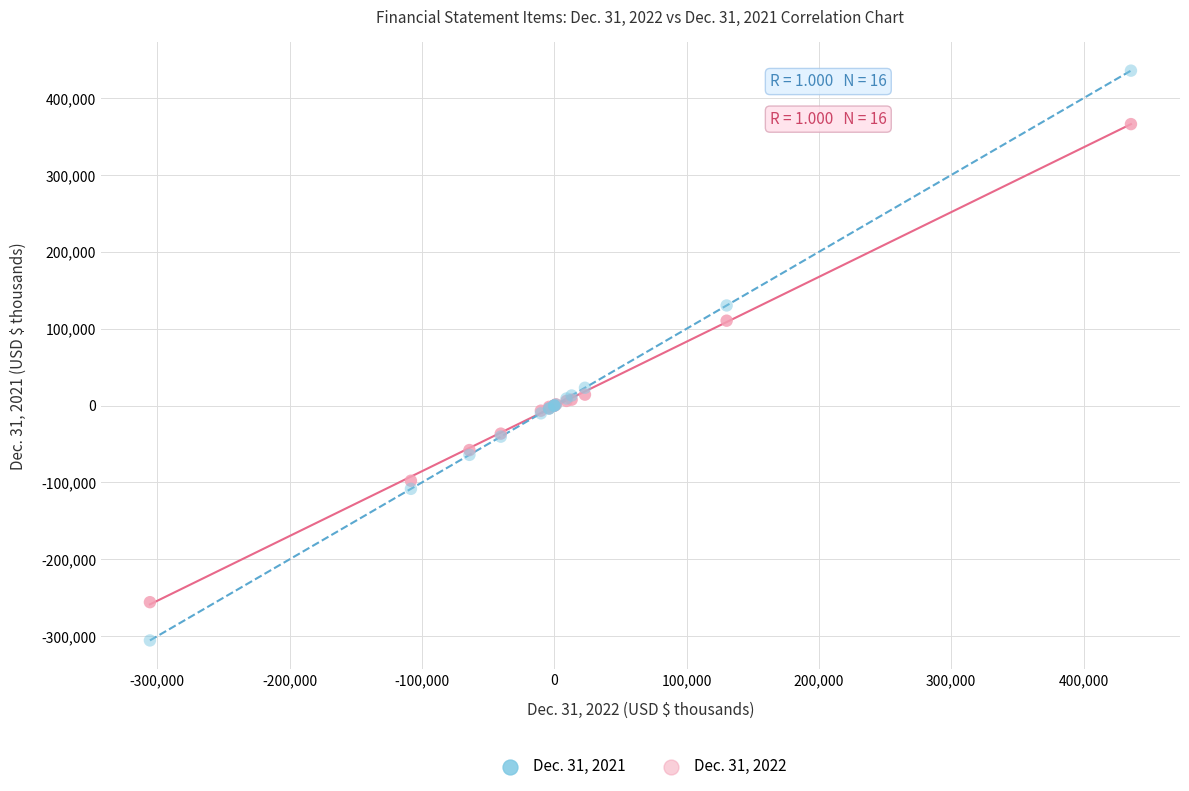

Which series contains the highest Y value?

Dec. 31, 2022